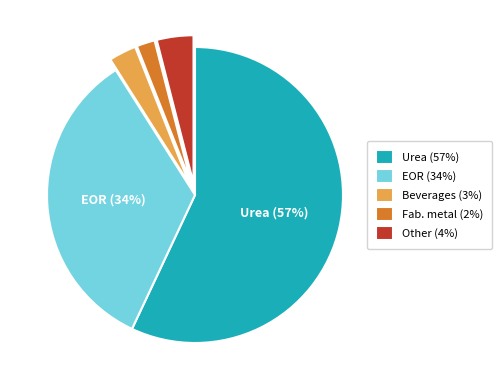

Count the number of slices in the pie.

5